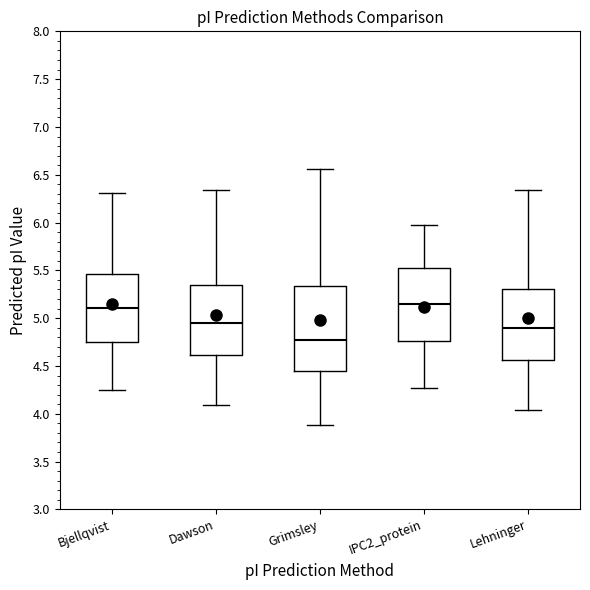

Reading left to right, transcribe this box plot: for each box, give where its median line is, the range the box spans, and where its two whiskers end, as read against the y-axis. The values are not printed on the chart, so give them approximately, as read against the axis.

Bjellqvist: median 5.10, box 4.75 to 5.45, whiskers 4.25 to 6.30
Dawson: median 4.95, box 4.60 to 5.35, whiskers 4.10 to 6.35
Grimsley: median 4.75, box 4.45 to 5.35, whiskers 3.90 to 6.55
IPC2_protein: median 5.15, box 4.75 to 5.50, whiskers 4.25 to 5.95
Lehninger: median 4.90, box 4.55 to 5.30, whiskers 4.05 to 6.35